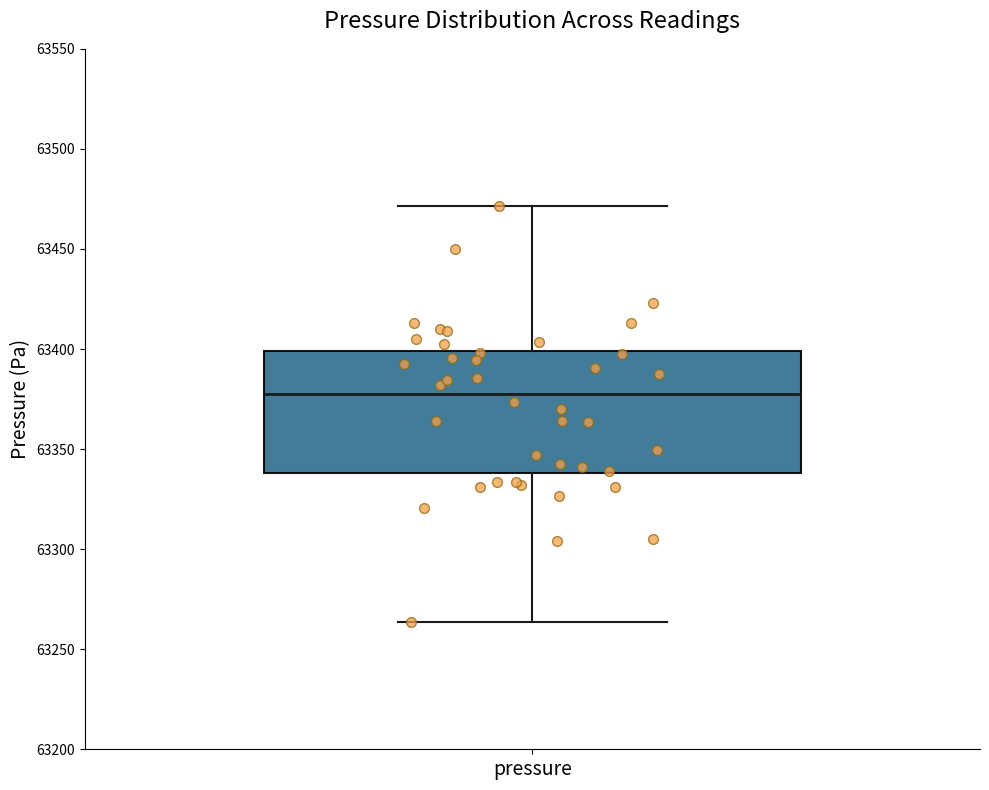

Where is the lower edge of the box for pressure on the y-axis? The values are not printed on the chart, so give them approximately, as read against the axis.

63340